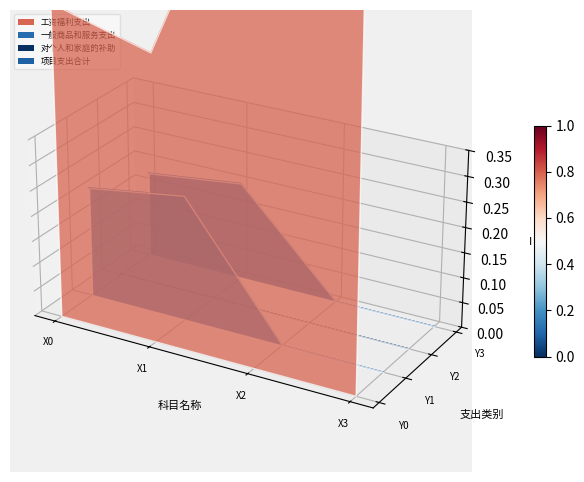

How many lines are shown in the chart?

3